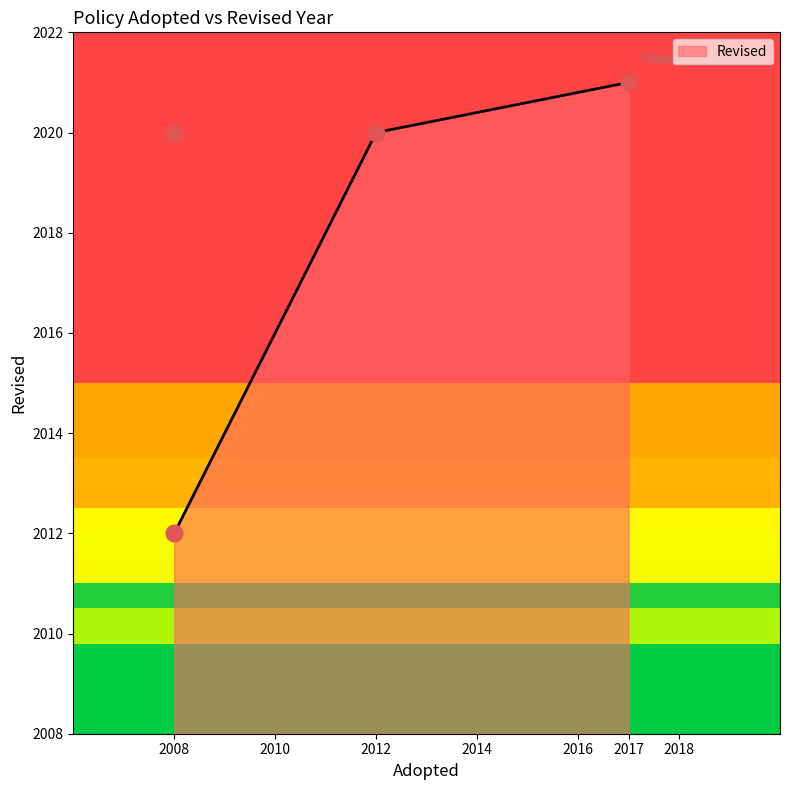

What is the smallest value displayed?

2012.0